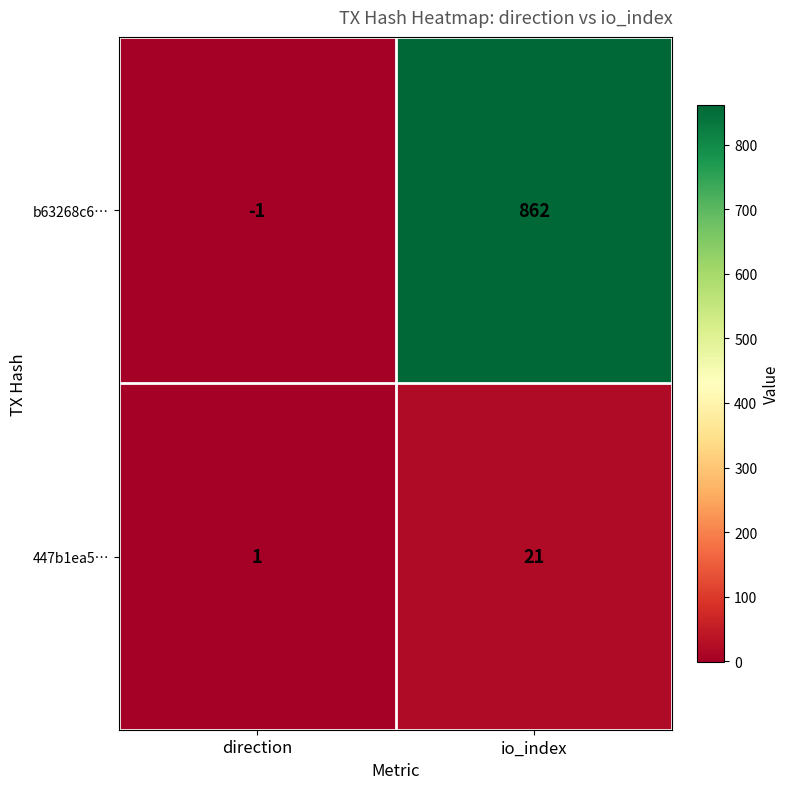

What is the sum of all b63268c6… values?

861